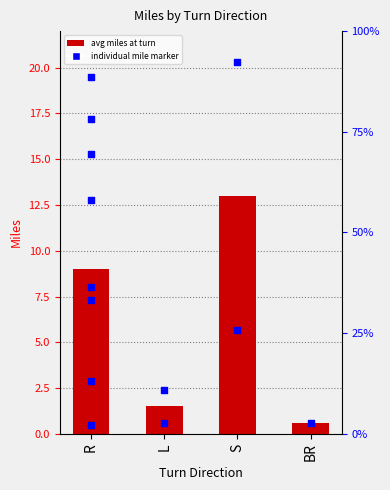

Approximately how many times larger is the value at BR compared to L?

0.4